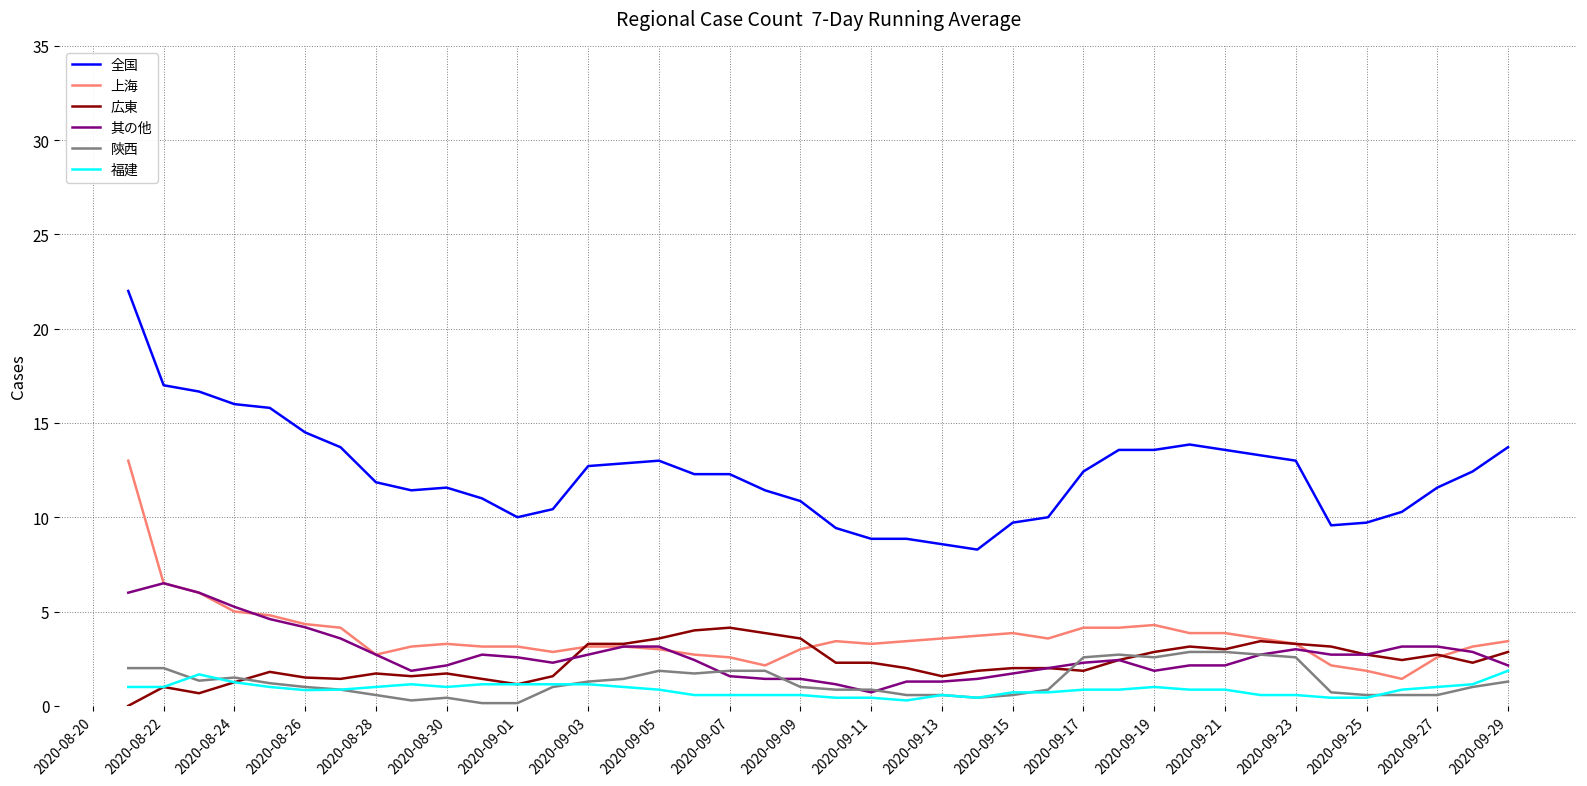

Which series has the widest spread of values?

全国